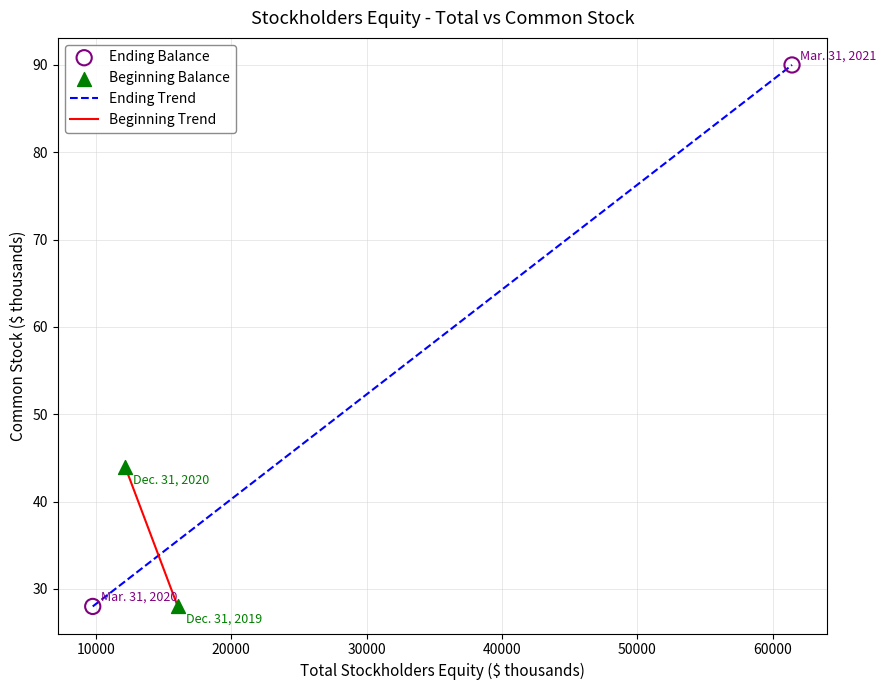

Which series contains the highest Y value?

Ending Balance